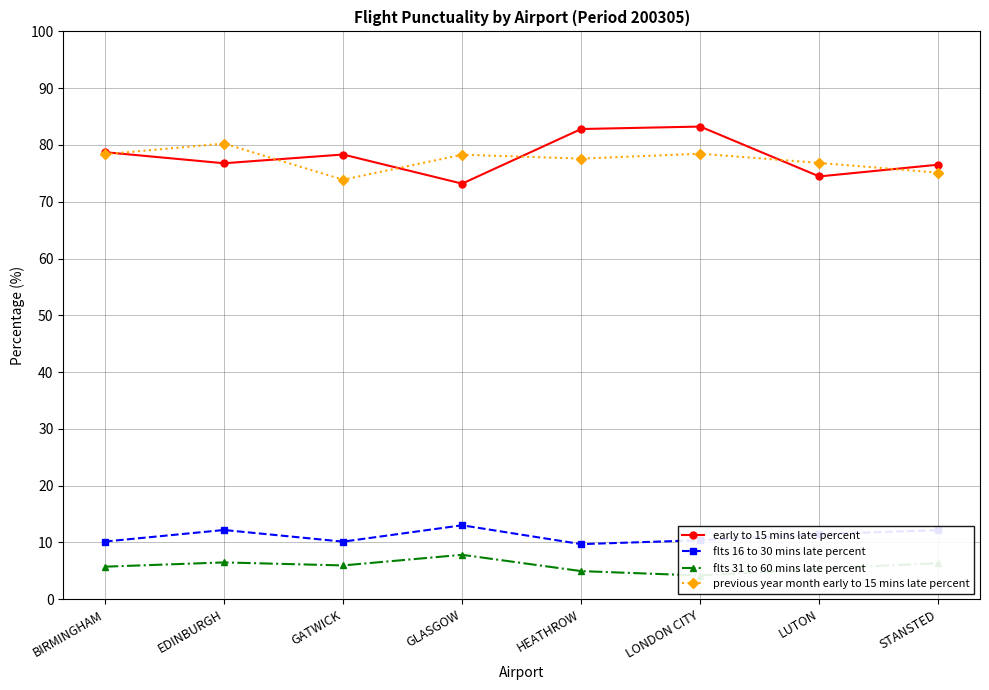

Is this an area chart (filled region under the line)?

No